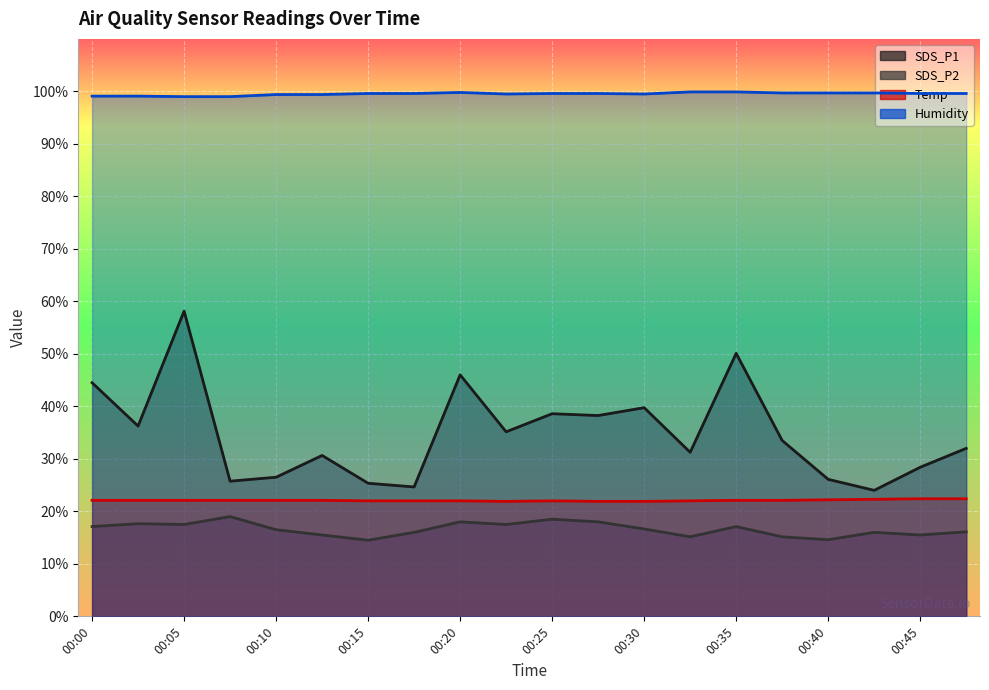

True or false: Temp has a value of 14.1 at 00:05.

False